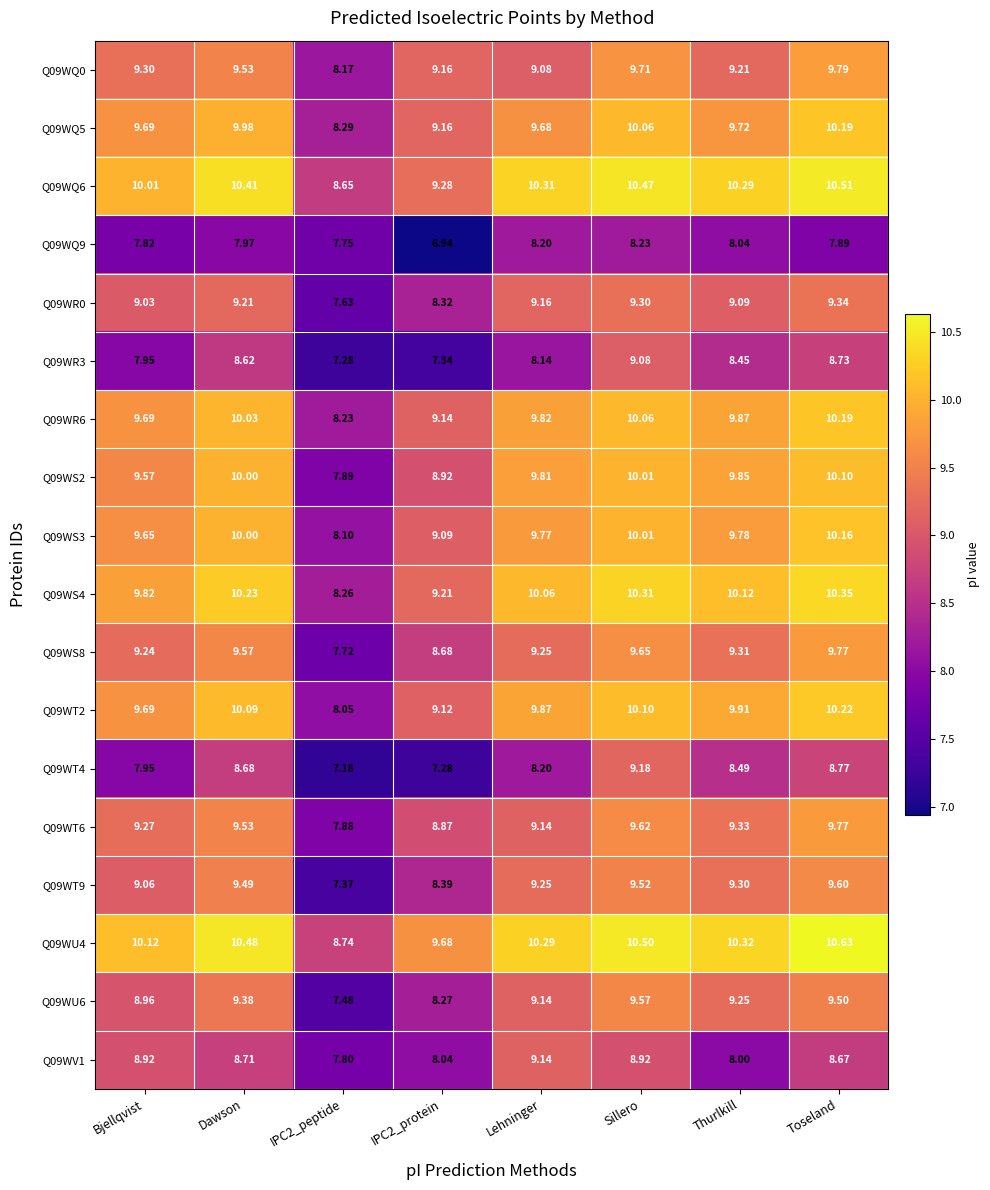

How many series are shown in this chart?

18